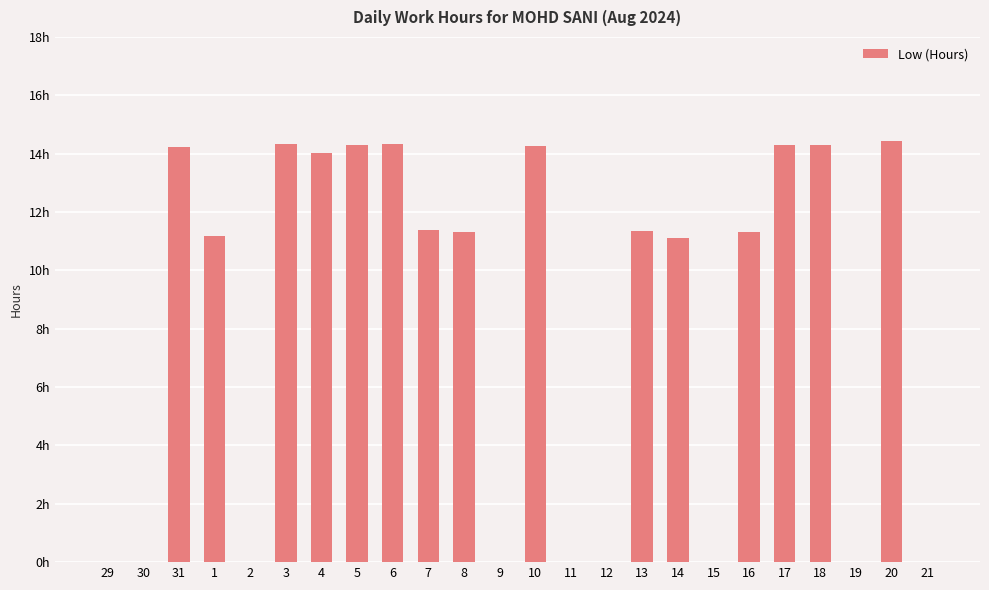

Reading left to right, what are all the values shown in this chart?

29=0.0	30=0.0	31=14.2	1=11.2	2=0.0	3=14.3	4=14.0	5=14.3	6=14.3	7=11.4	8=11.3	9=0.0	10=14.3	11=0.0	12=0.0	13=11.3	14=11.1	15=0.0	16=11.3	17=14.3	18=14.3	19=0.0	20=14.4	21=0.0